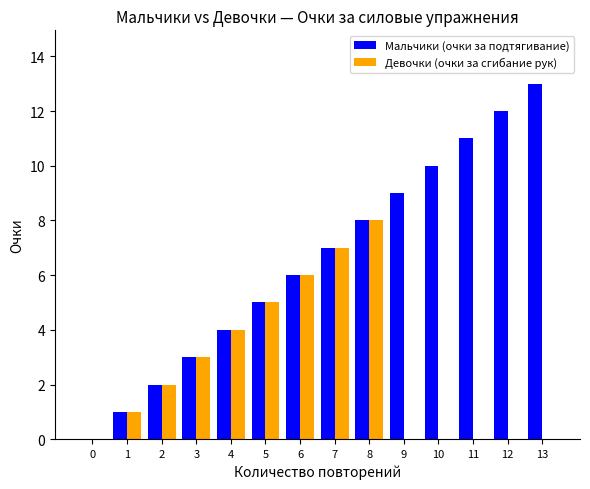

What is the total value across all series at 4?

8